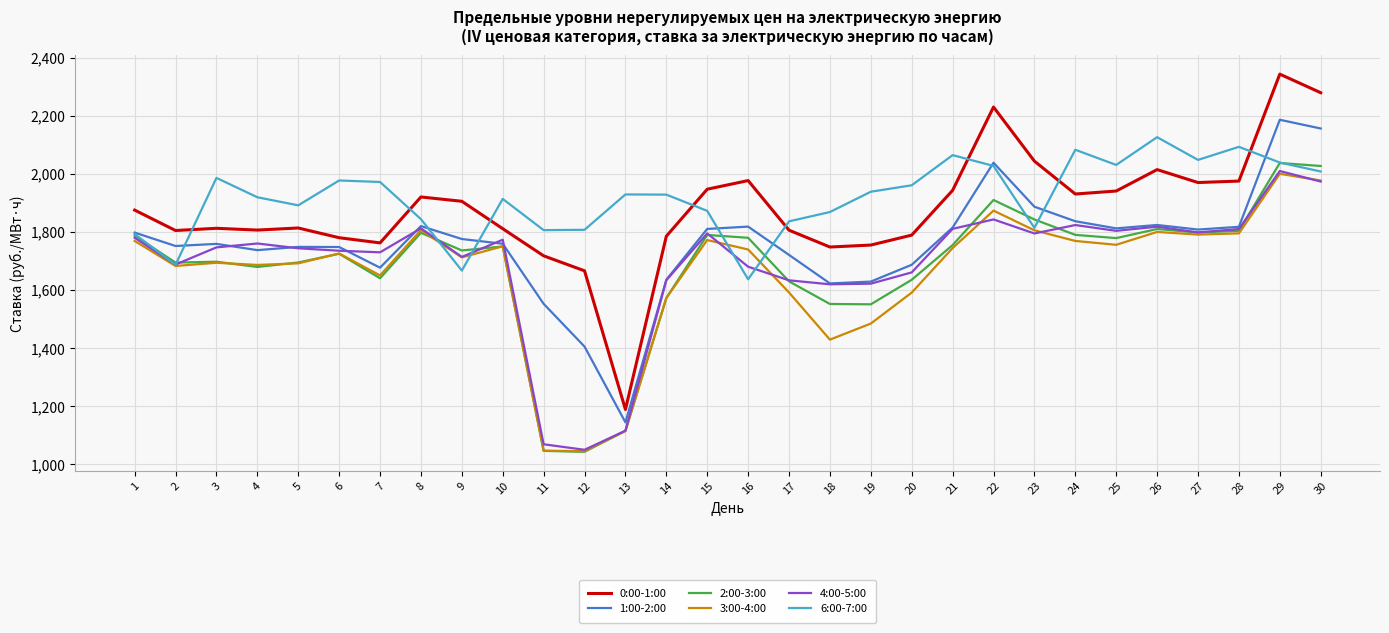

What is the average value of the 6:00-7:00 series?

1918.5